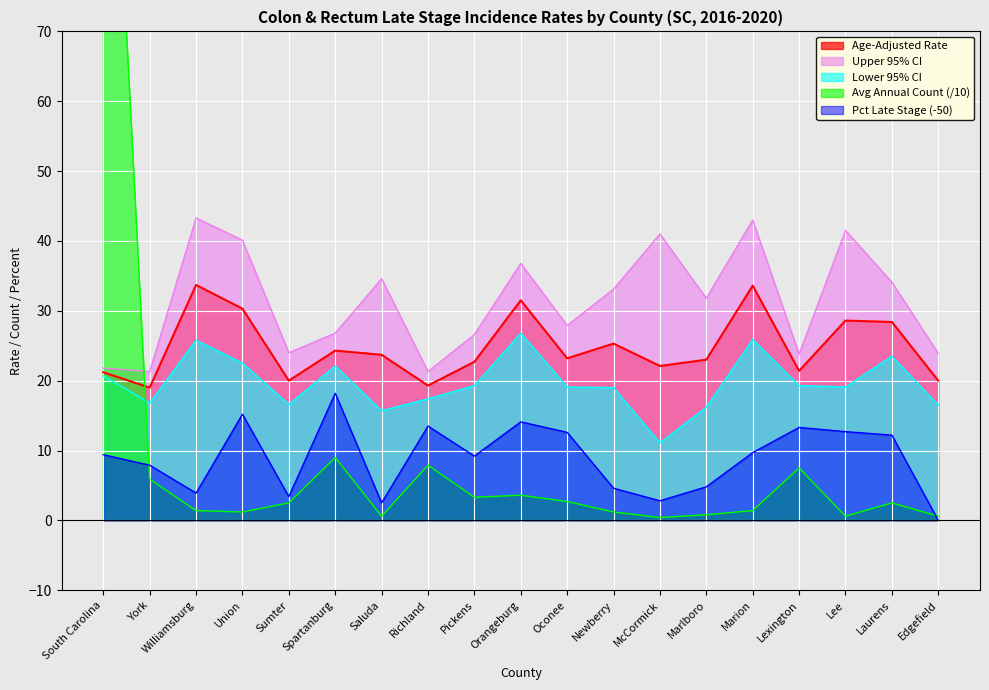

List the labels in order of Pct Late Stage value, largest first.

Spartanburg, Union, Orangeburg, Richland, Lexington, Lee, Oconee, Laurens, Marion, South Carolina, Pickens, York, Marlboro, Newberry, Williamsburg, Sumter, McCormick, Saluda, Edgefield